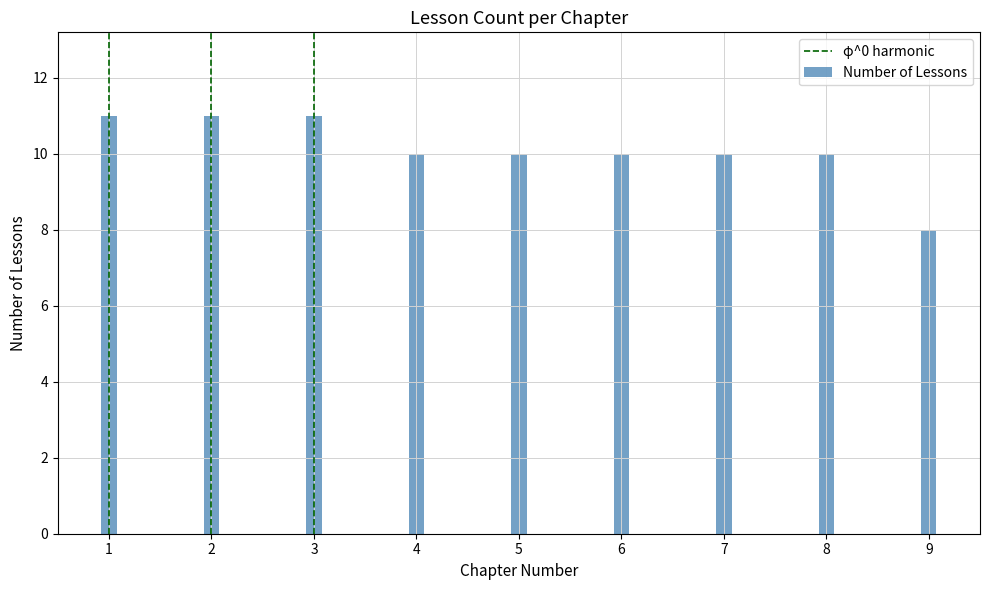

Is it true that the value at 9 is 8?

True